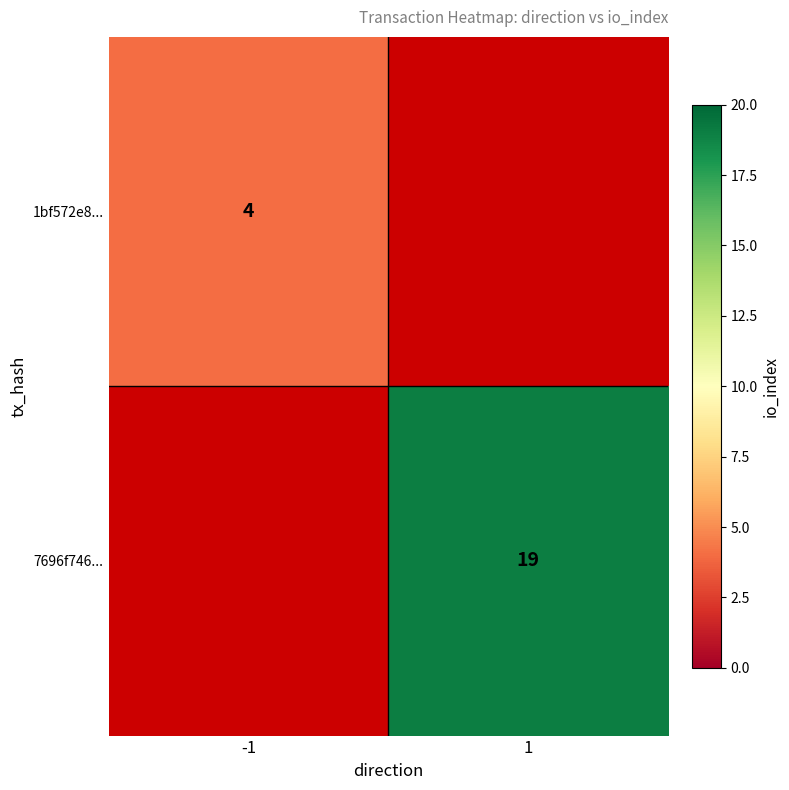

Is it true that 7696f746... equals 12 at 1?

False